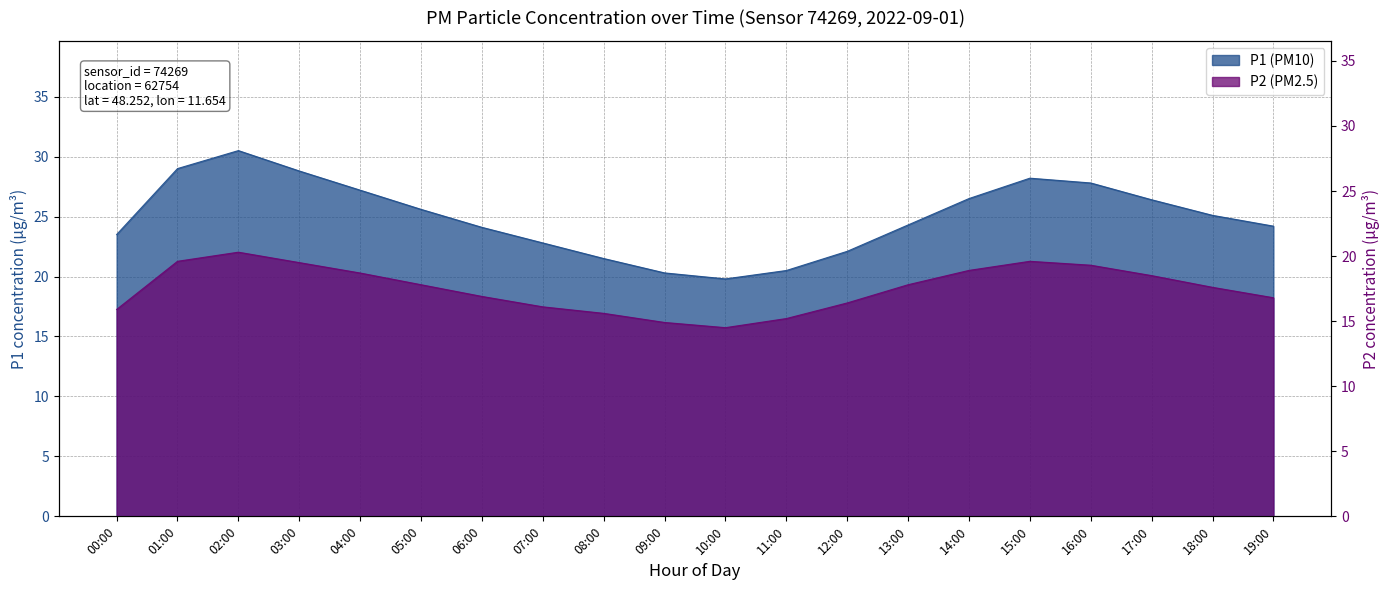

Is the value of P1 at 02:00 greater than the value of P2 at 07:00?

Yes